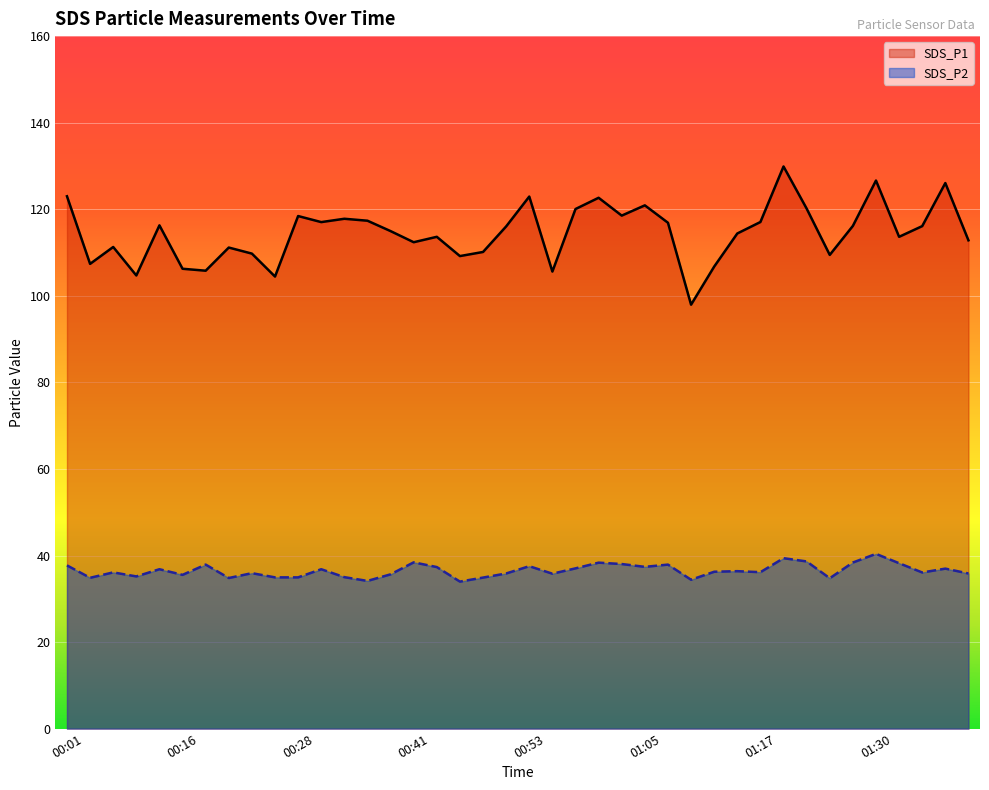

True or false: SDS_P2 has a value of 35.5 at 00:16.

True